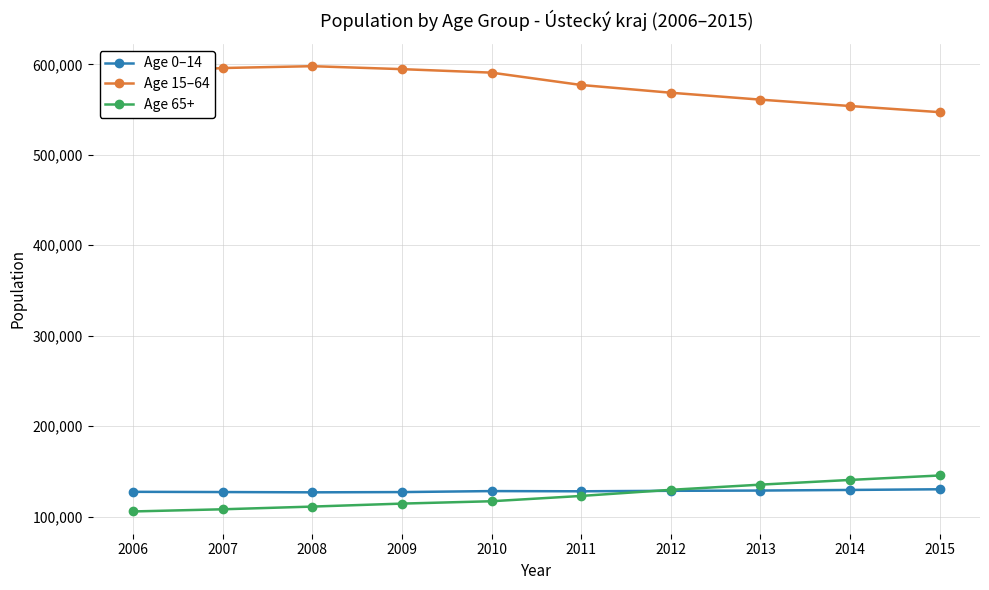

True or false: Age 15–64 and Age 65+ cross at least once.

False